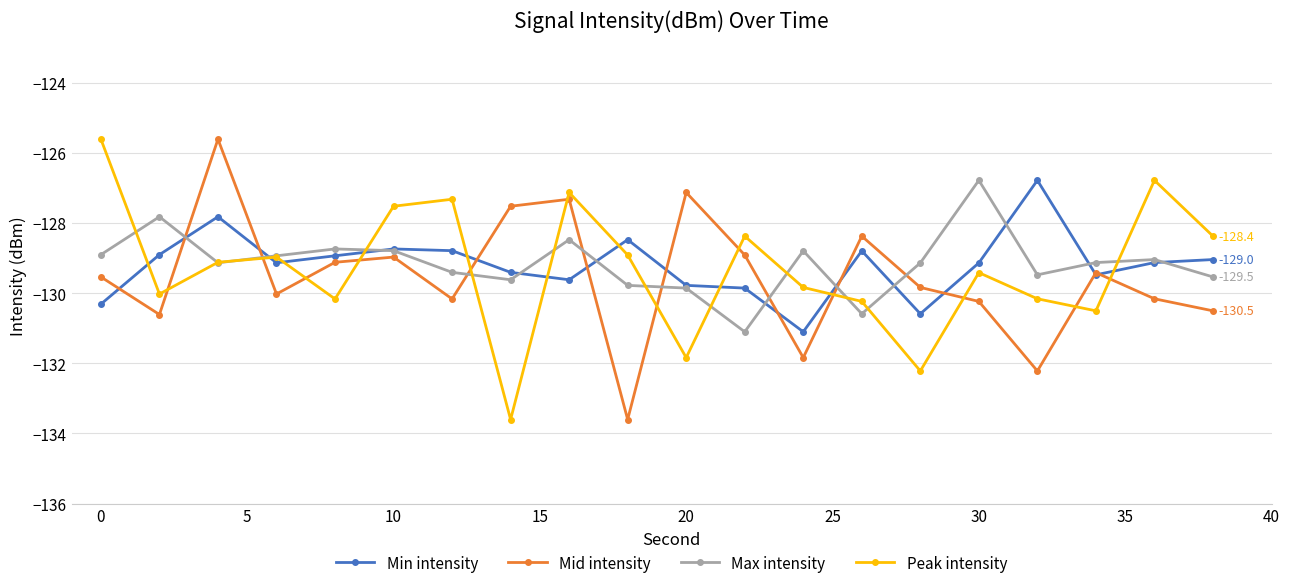

True or false: Peak intensity has more than 1 points higher than both neighbors.

True